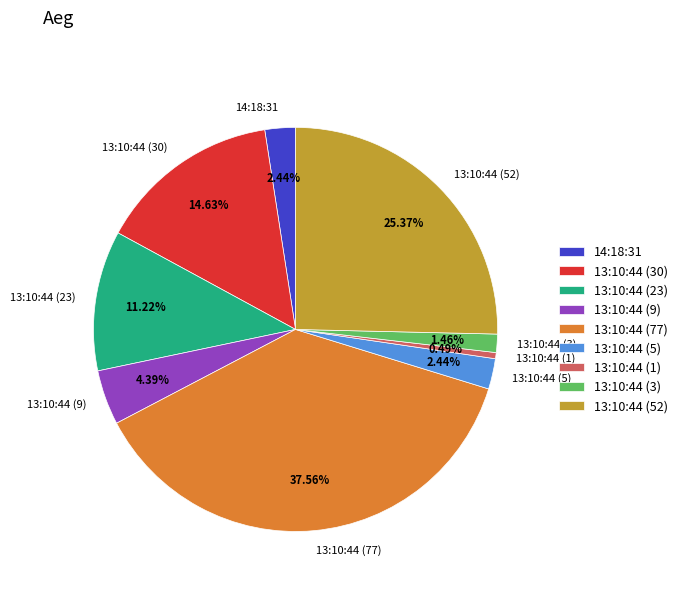

Which slice is the largest?

13:10:44 (77)